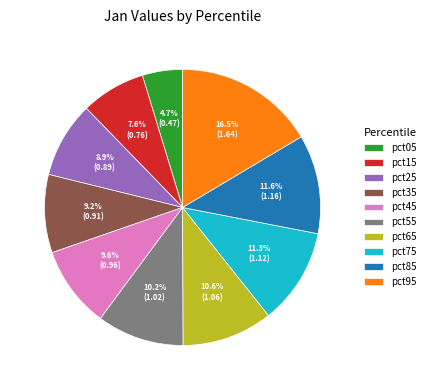

Does any single category account for the majority?

No